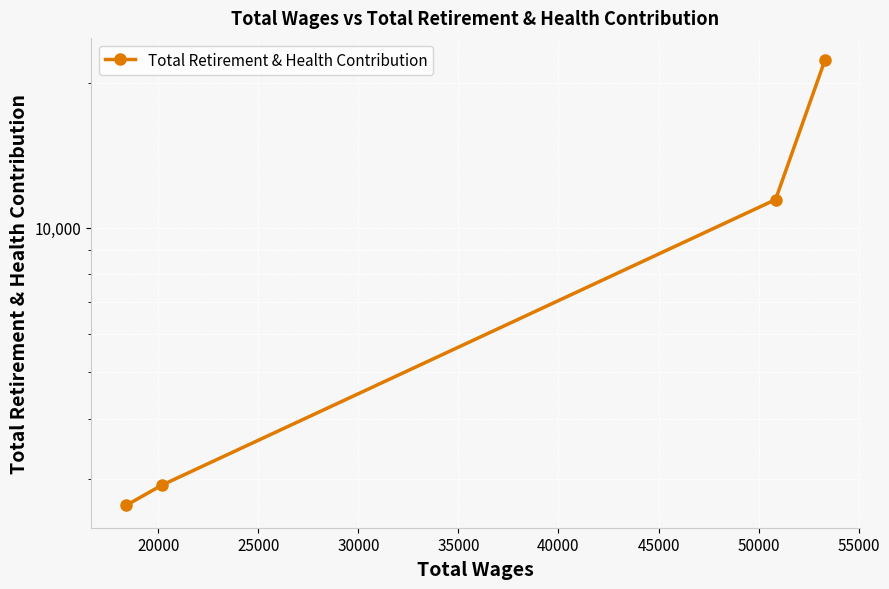

What is the change in value from 20000 to 25000?

+8529